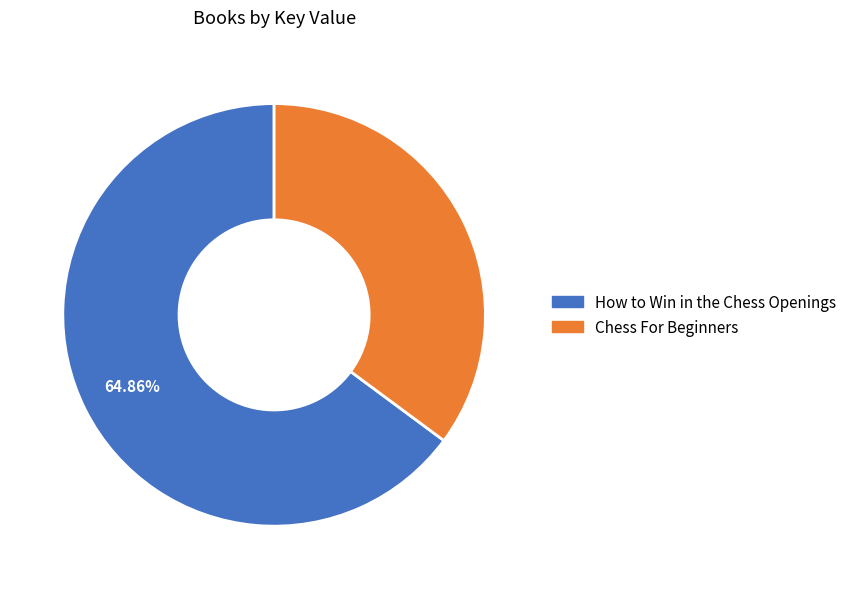

Count the number of slices in the pie.

2